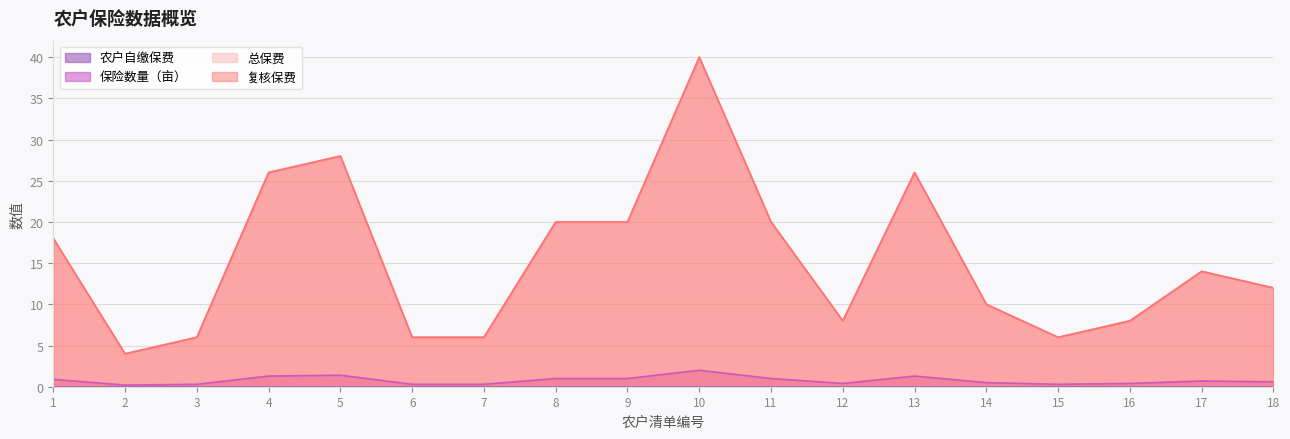

What is the spread (max minus min) of values at 17?

13.3